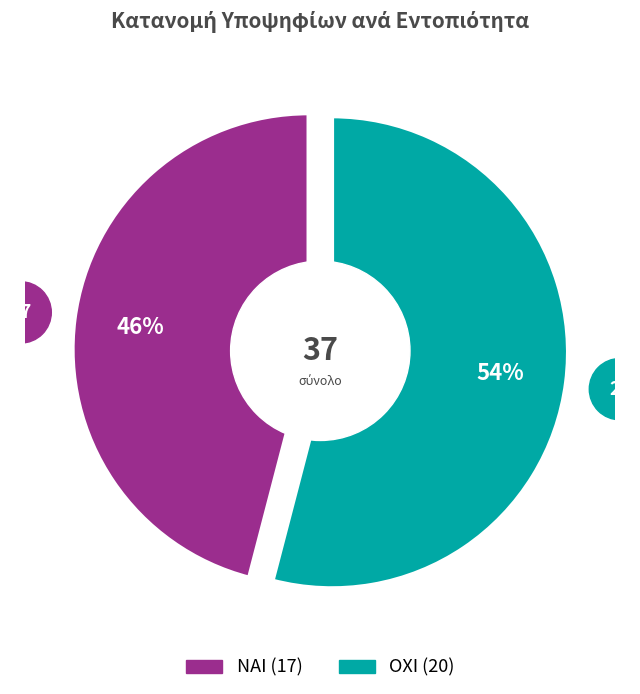

Rank the categories by value from highest to lowest.

ΟΧΙ, ΝΑΙ